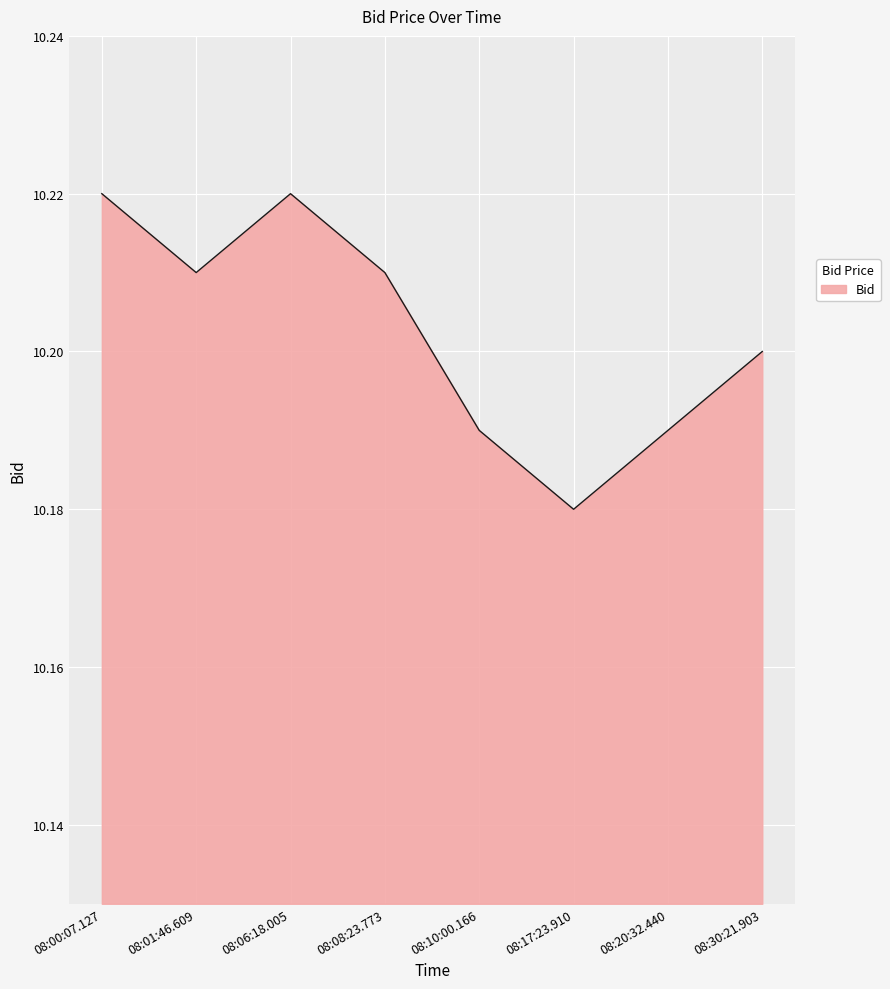

Where is the first local minimum?

08:01:46.609